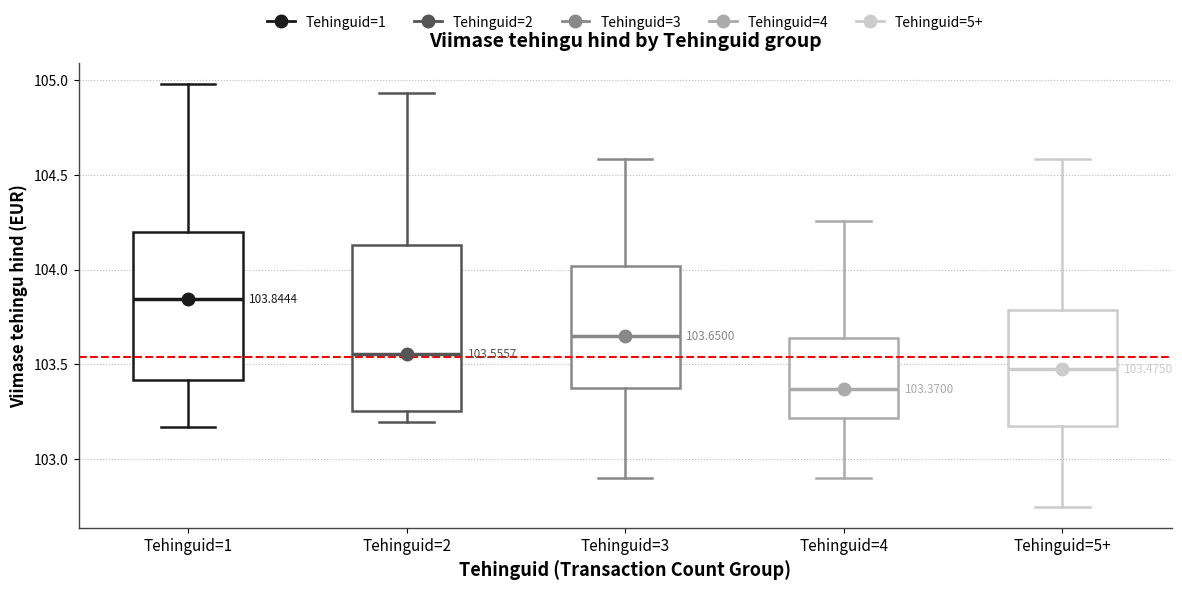

Which box has the lowest median line?

Tehinguid=4